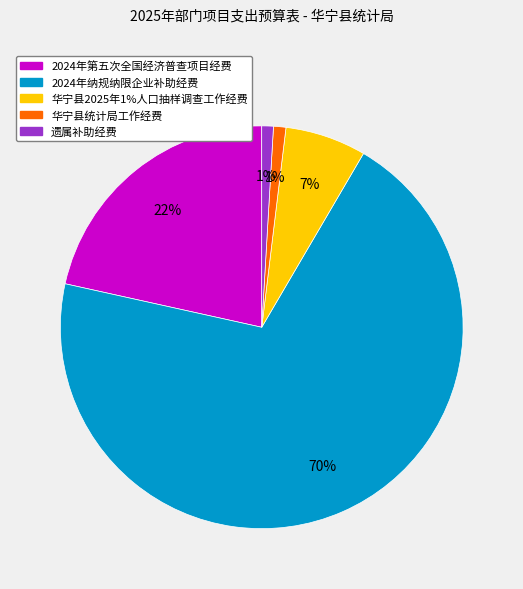

Does 2024年纳规纳限企业补助经费 represent more than half of the total?

Yes